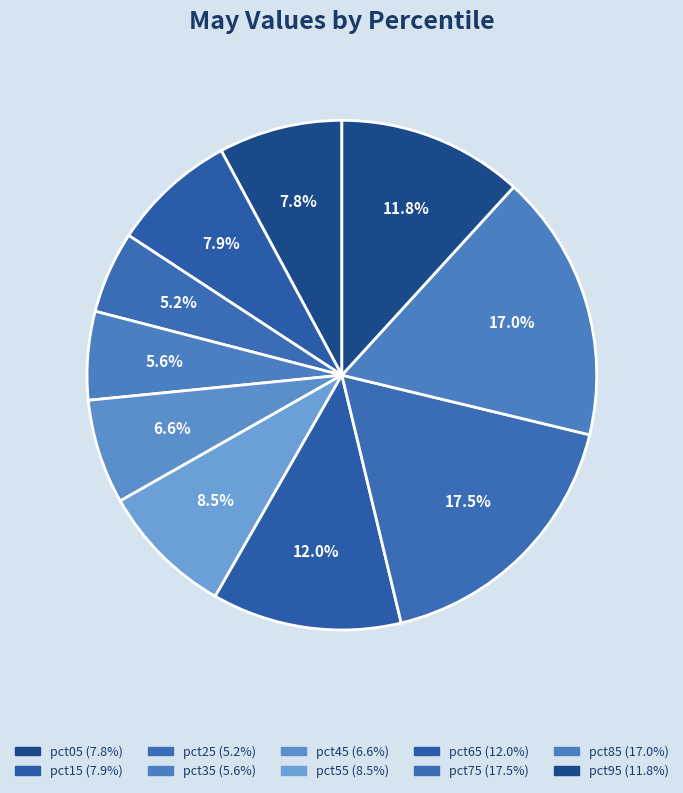

How many segments does this pie chart have?

10